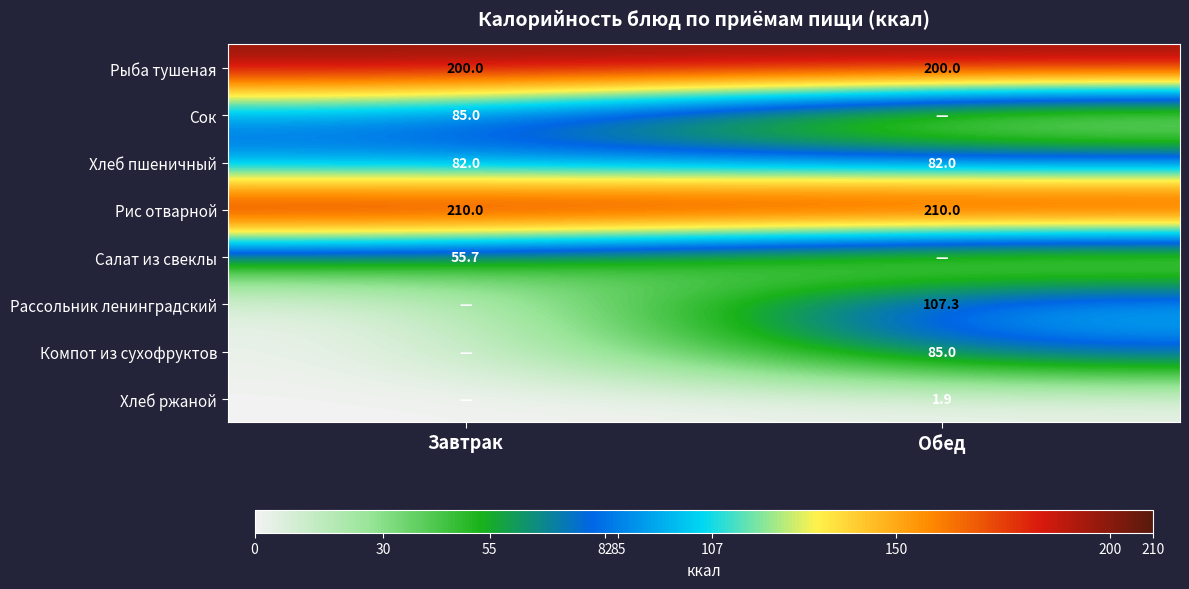

Is the value of Компот из сухофруктов at Обед greater than the value of Рассольник ленинградский at Обед?

No